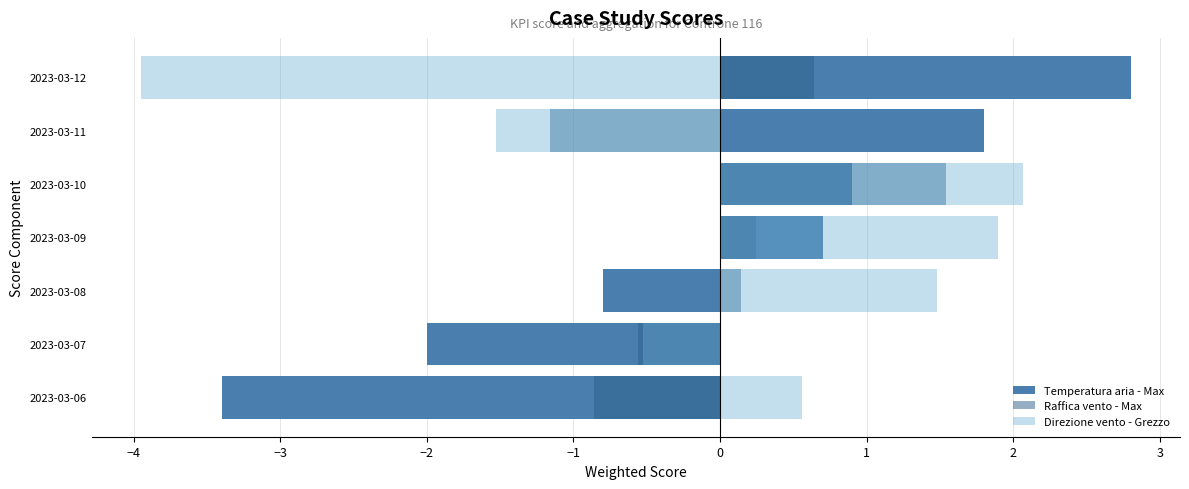

Is it true that Direzione vento - Grezzo equals -1.6 at 2023-03-12?

False